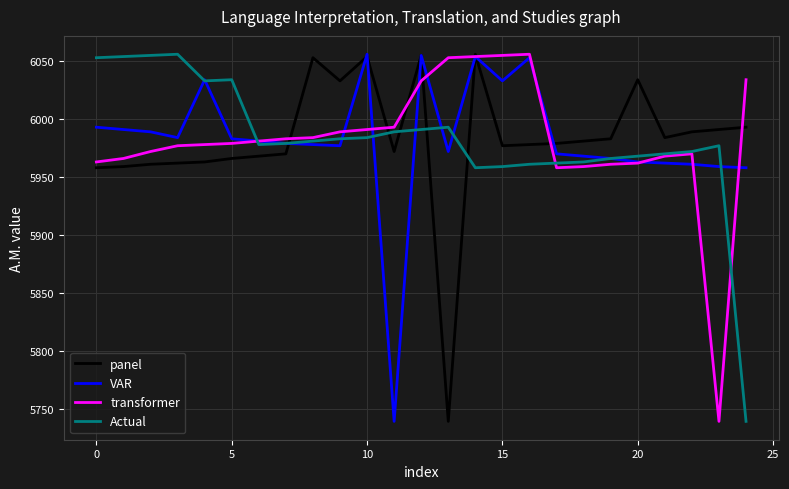

True or false: Actual and panel cross at least once.

True